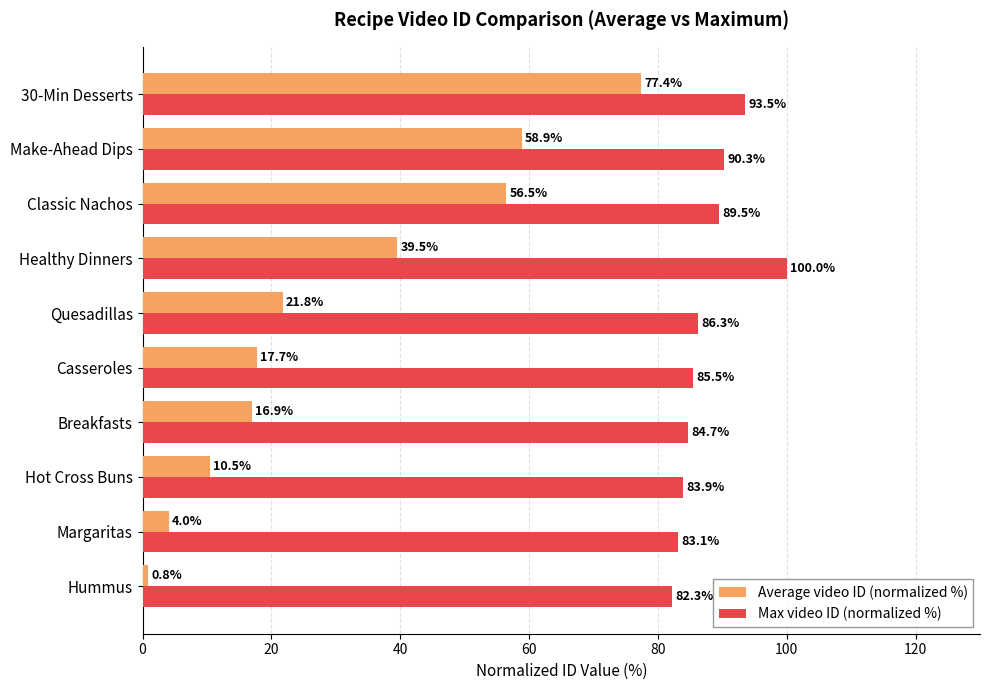

At 30-Min Desserts, list the series in order from largest to smallest.

Max video ID (normalized %), Average video ID (normalized %)